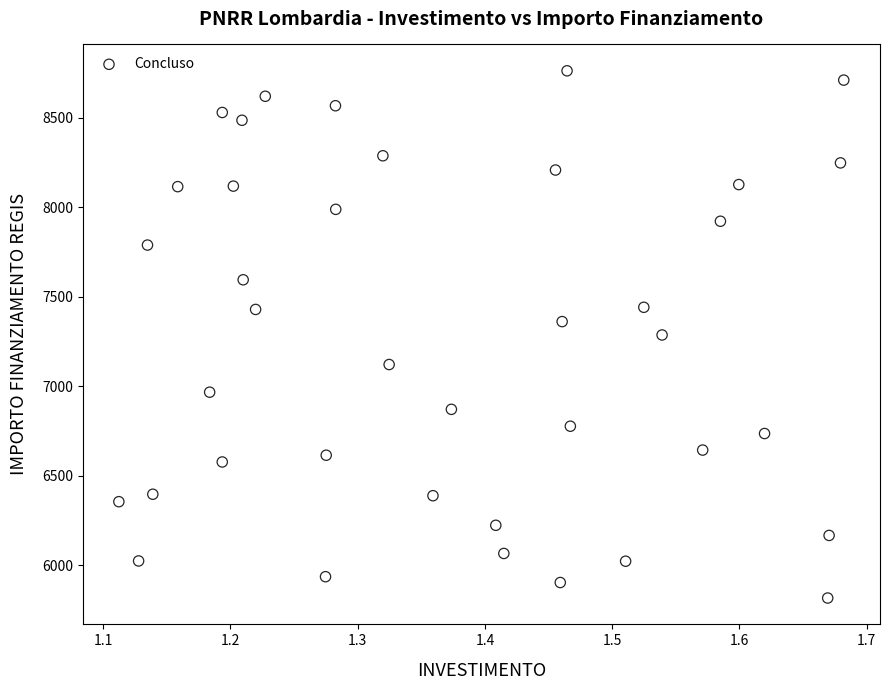

What is the range of X values (max minus min)?

0.6